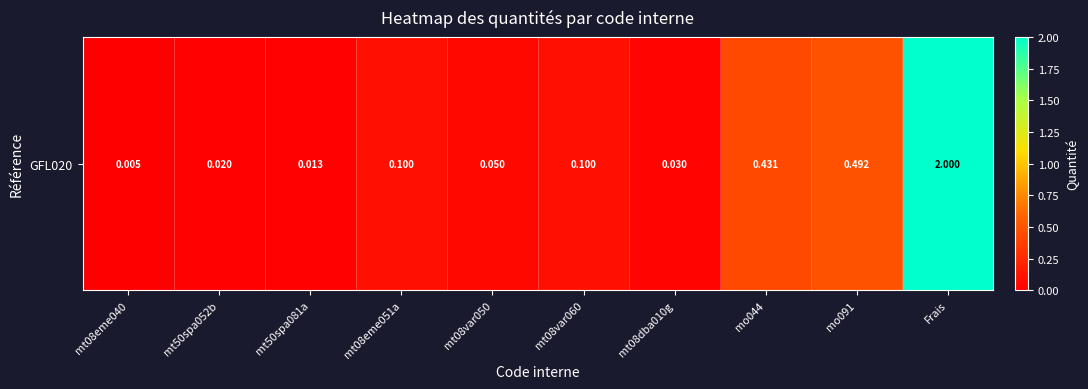

At which category does the chart reach its peak across all series?

Frais